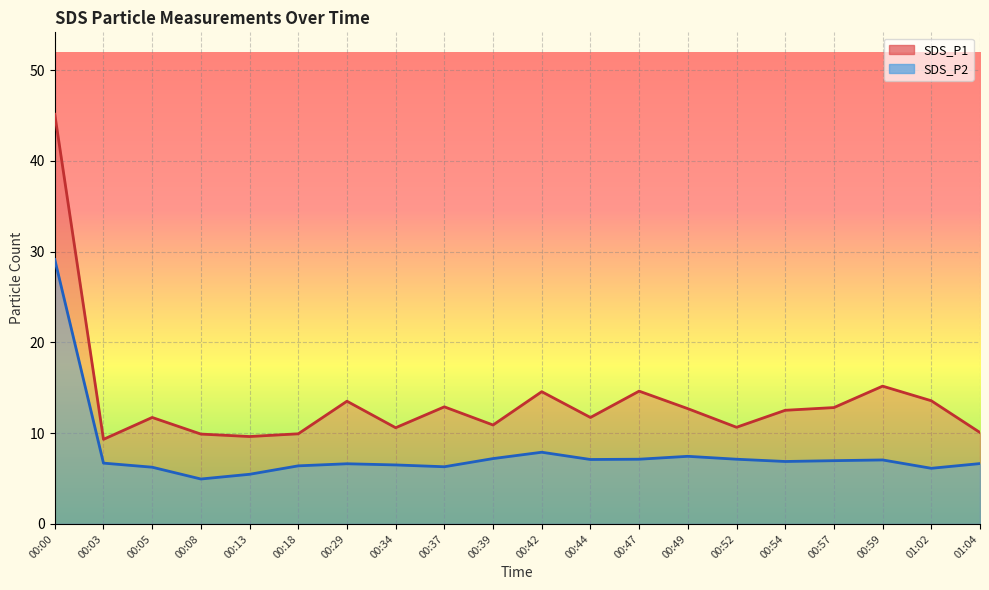

Is it true that SDS_P1 equals 6.9 at 00:52?

False